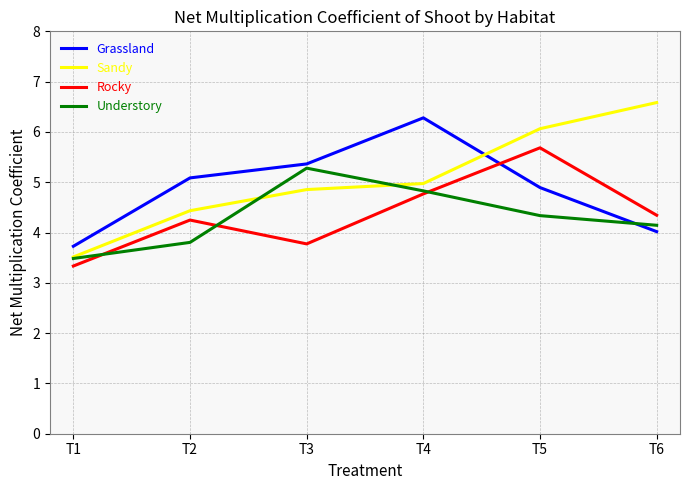

What is the total value across all series at T4?

20.9